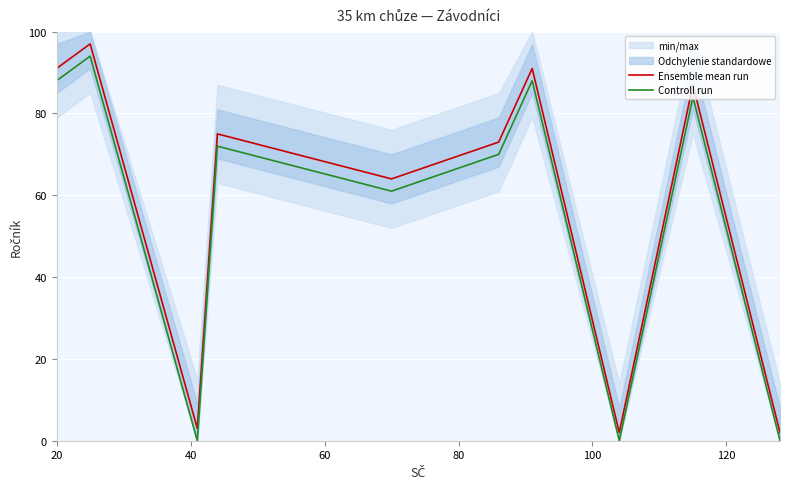

List the series in order of their peak value, lowest first.

Controll run, Ensemble mean run